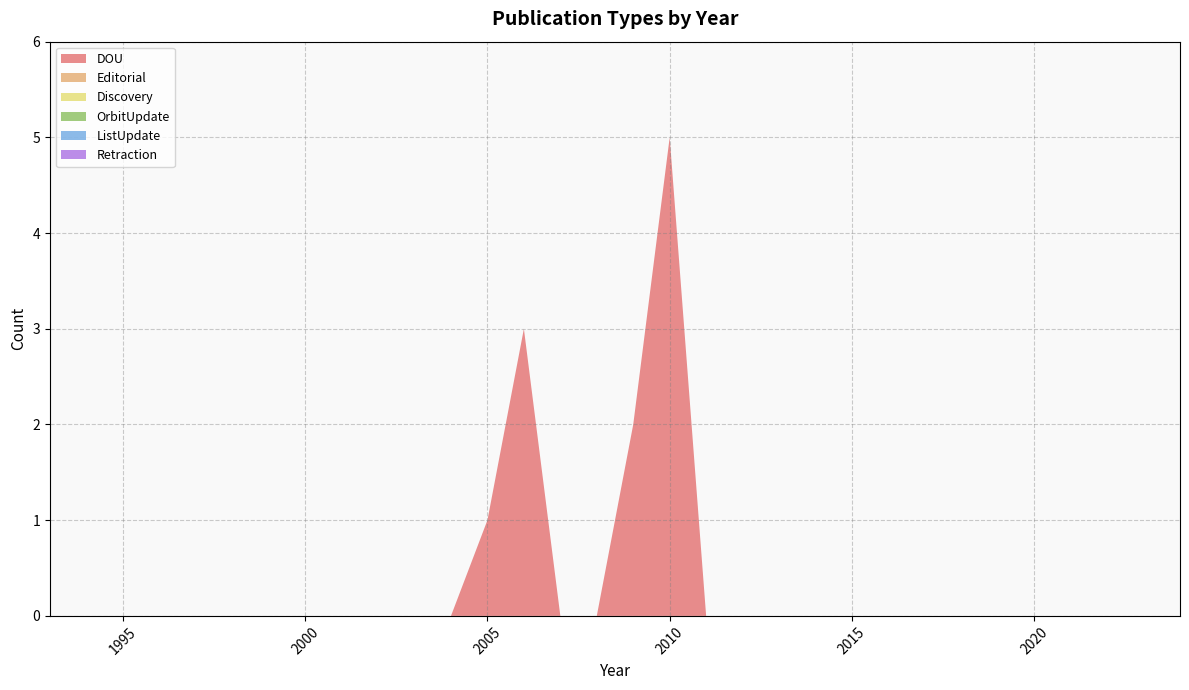

Reading left to right, list all the values displayed in this chart.

DOU: 1993=0	1994=0	1995=0	1996=0	1997=0	1998=0	1999=0	2000=0	2001=0	2002=0	2003=0	2004=0	2005=1	2006=3	2007=0	2008=0	2009=2	2010=5	2011=0	2012=0	2013=0	2014=0	2015=0	2016=0	2017=0	2018=0	2019=0	2020=0	2021=0	2022=0	2023=0	2024=0
Editorial: 1993=0	1994=0	1995=0	1996=0	1997=0	1998=0	1999=0	2000=0	2001=0	2002=0	2003=0	2004=0	2005=0	2006=0	2007=0	2008=0	2009=0	2010=0	2011=0	2012=0	2013=0	2014=0	2015=0	2016=0	2017=0	2018=0	2019=0	2020=0	2021=0	2022=0	2023=0	2024=0
Discovery: 1993=0	1994=0	1995=0	1996=0	1997=0	1998=0	1999=0	2000=0	2001=0	2002=0	2003=0	2004=0	2005=0	2006=0	2007=0	2008=0	2009=0	2010=0	2011=0	2012=0	2013=0	2014=0	2015=0	2016=0	2017=0	2018=0	2019=0	2020=0	2021=0	2022=0	2023=0	2024=0
OrbitUpdate: 1993=0	1994=0	1995=0	1996=0	1997=0	1998=0	1999=0	2000=0	2001=0	2002=0	2003=0	2004=0	2005=0	2006=0	2007=0	2008=0	2009=0	2010=0	2011=0	2012=0	2013=0	2014=0	2015=0	2016=0	2017=0	2018=0	2019=0	2020=0	2021=0	2022=0	2023=0	2024=0
ListUpdate: 1993=0	1994=0	1995=0	1996=0	1997=0	1998=0	1999=0	2000=0	2001=0	2002=0	2003=0	2004=0	2005=0	2006=0	2007=0	2008=0	2009=0	2010=0	2011=0	2012=0	2013=0	2014=0	2015=0	2016=0	2017=0	2018=0	2019=0	2020=0	2021=0	2022=0	2023=0	2024=0
Retraction: 1993=0	1994=0	1995=0	1996=0	1997=0	1998=0	1999=0	2000=0	2001=0	2002=0	2003=0	2004=0	2005=0	2006=0	2007=0	2008=0	2009=0	2010=0	2011=0	2012=0	2013=0	2014=0	2015=0	2016=0	2017=0	2018=0	2019=0	2020=0	2021=0	2022=0	2023=0	2024=0